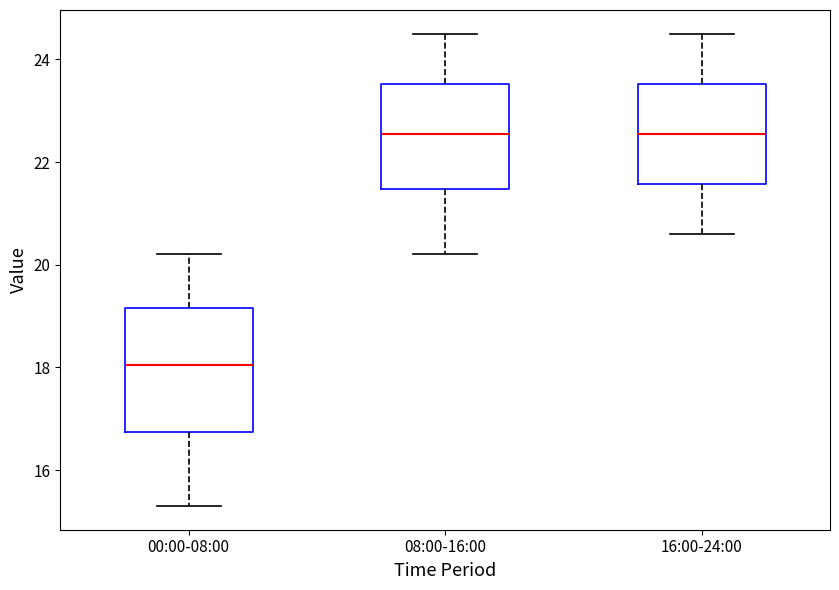

Where does the median line of the box for 00:00-08:00 sit on the y-axis? The values are not printed on the chart, so give them approximately, as read against the axis.

18.0